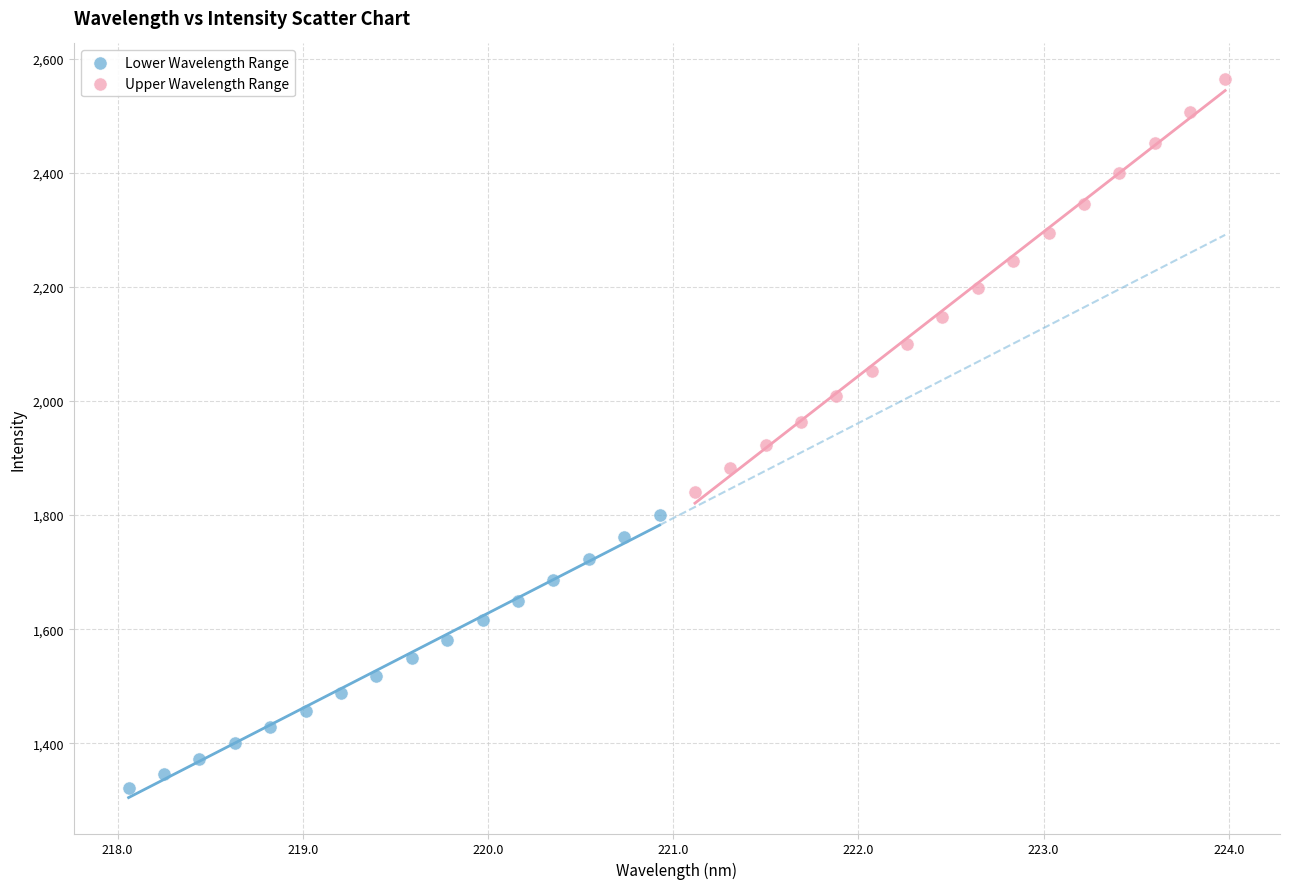

Which series has the largest Y range (max minus min)?

Upper Wavelength Range